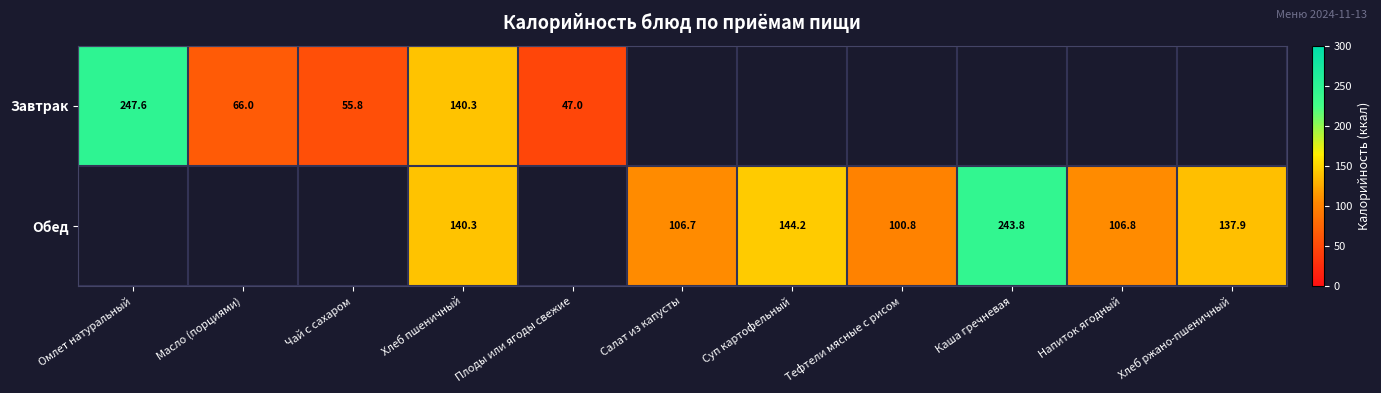

Which series changed the most between Масло (порциями) and Хлеб пшеничный?

Завтрак